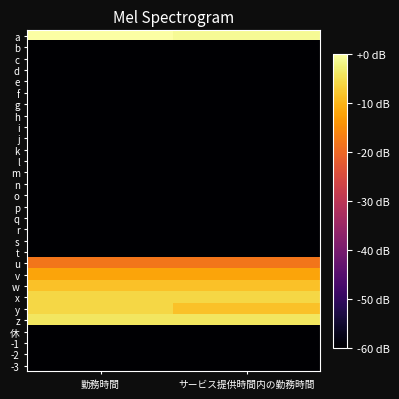

What is the smallest value displayed?

-60.0